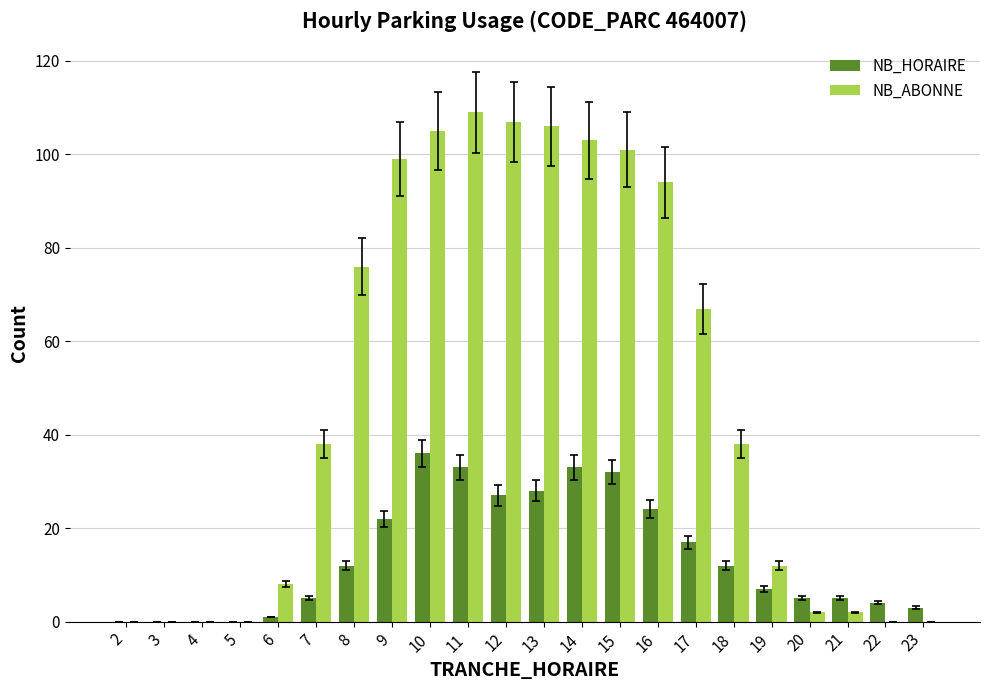

The value of NB_ABONNE at 17 is 67. True or false?

True